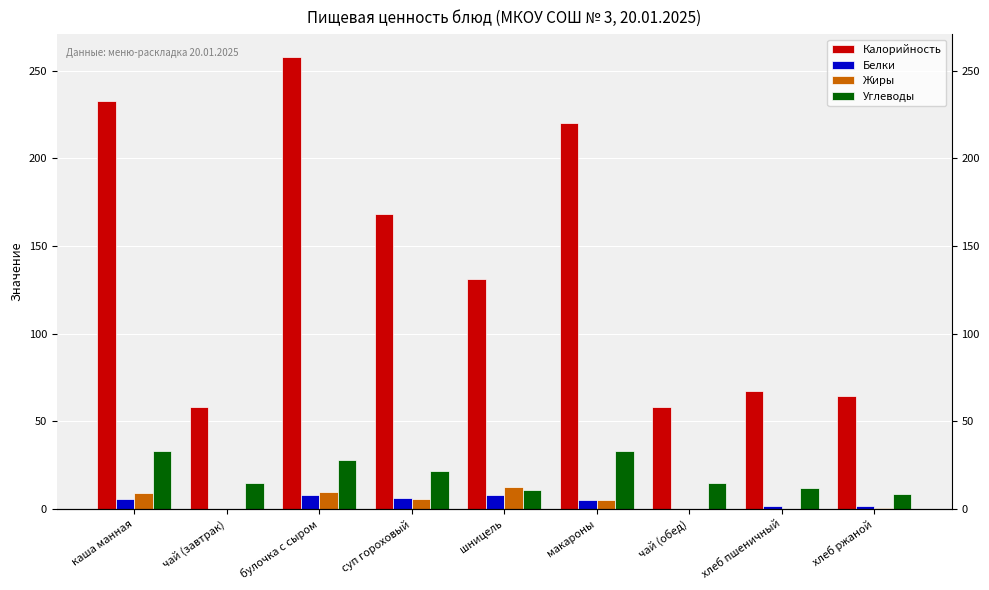

Reading left to right, list all the values displayed in this chart.

Калорийность: 233.0	58.0	258.0	168.5	131.0	220.0	58.0	67.5	64.5
Белки: 5.7	0.2	8.1	6.4	8.0	5.3	0.2	1.9	1.6
Жиры: 9.0	0.0	9.6	5.4	12.6	5.3	0.0	0.1	0.5
Углеводы: 32.8	15.0	28.1	21.6	10.6	32.8	15.0	12.2	8.3